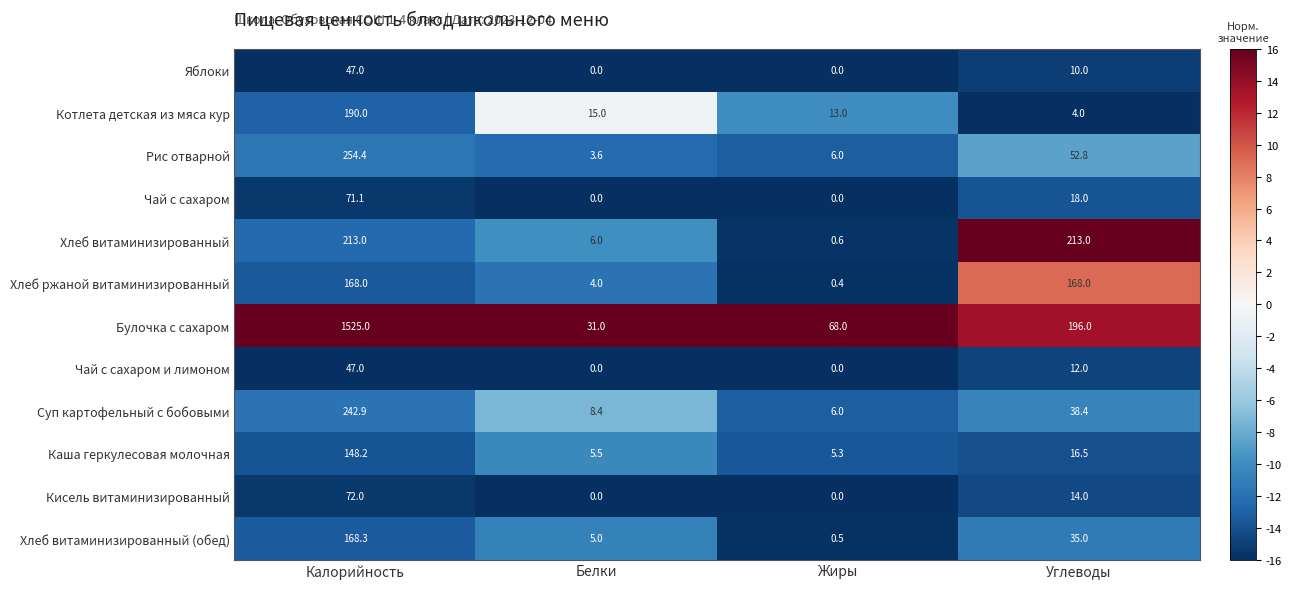

What is the difference between the Котлета детская из мяса кур values at Белки and Жиры?

2.0